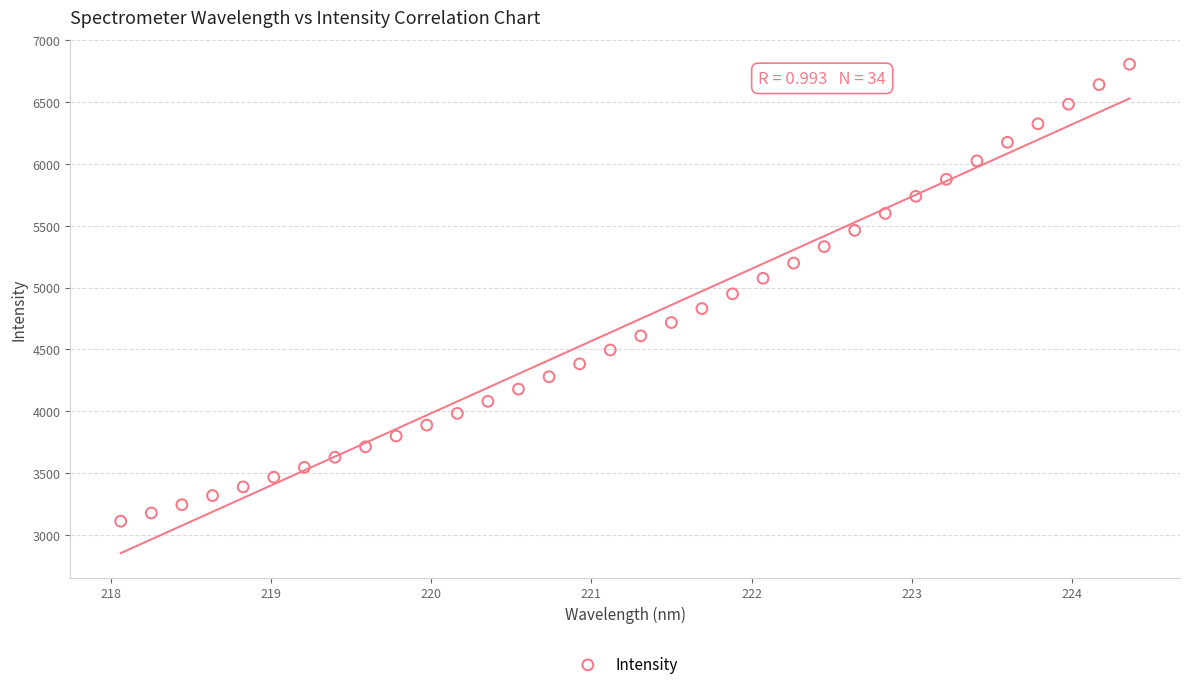

What is the range of X values (max minus min)?

6.3